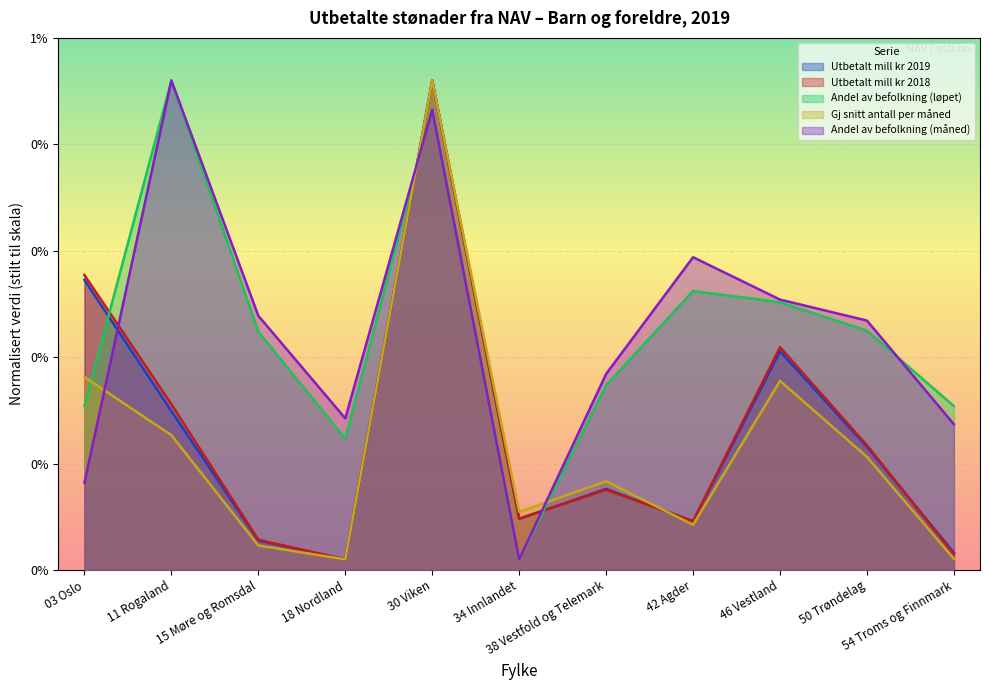

The Andel av befolkning (løpet) series shows 2469.8 at 18 Nordland. True or false?

True